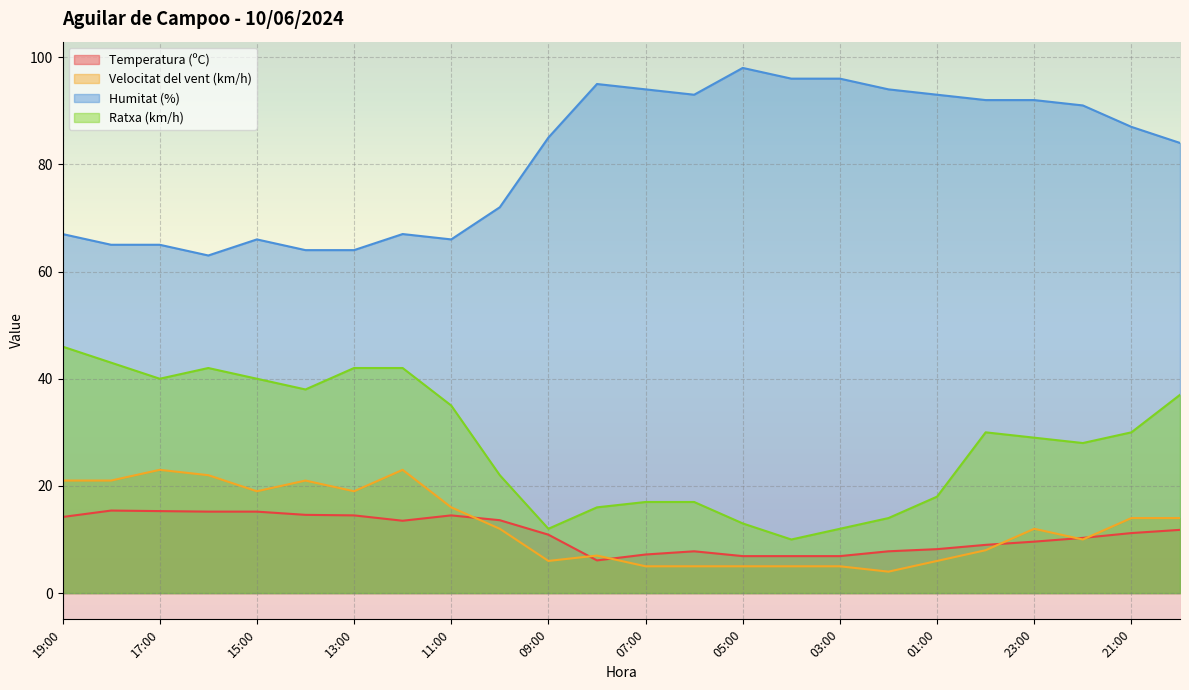

Which label corresponds to the largest value in the chart?

05:00